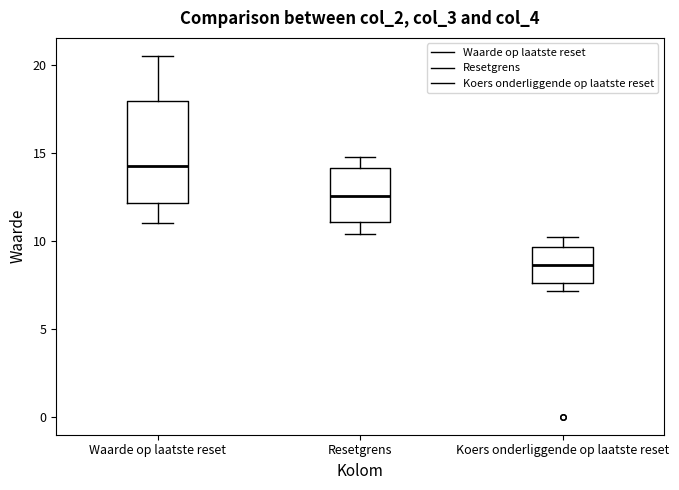

Where does the median line of the box for Koers onderliggende op laatste reset sit on the y-axis? The values are not printed on the chart, so give them approximately, as read against the axis.

8.5